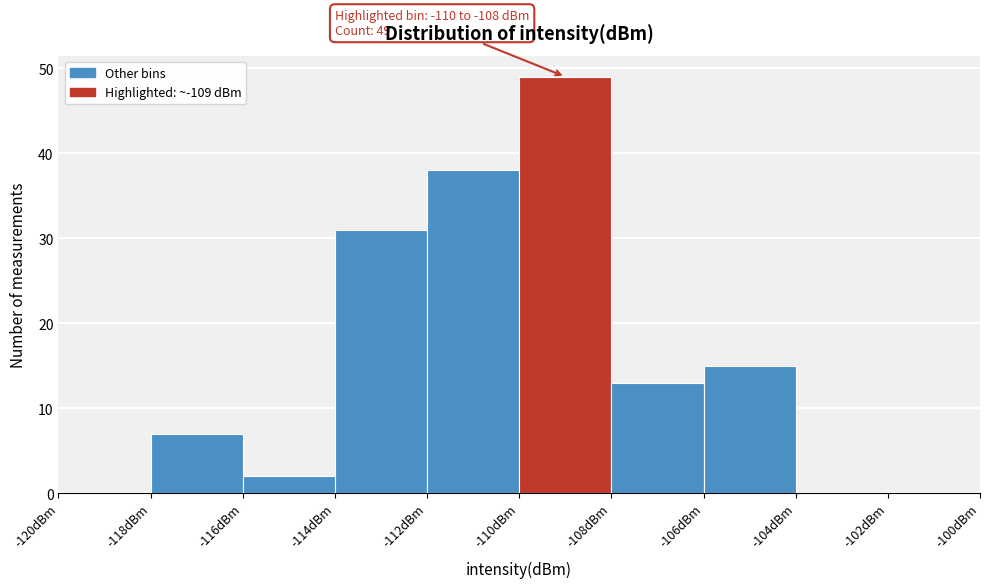

Over which range of the x-axis is the bar tallest?

-110 to -108